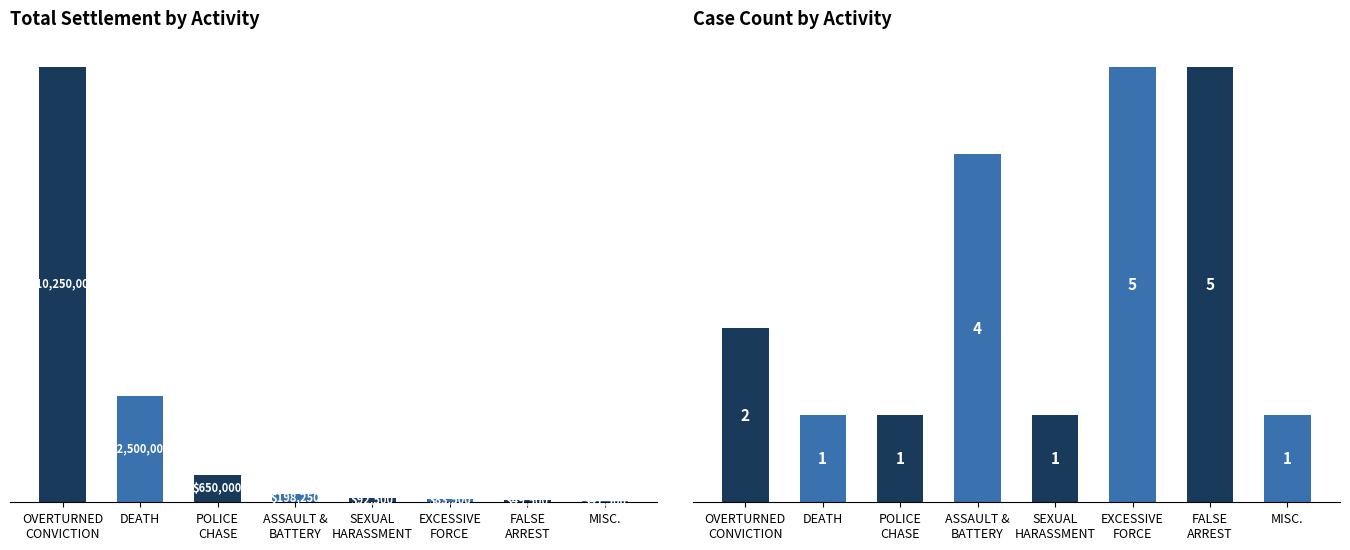

Reading left to right, transcribe all the data shown in this chart.

Settle_Amnt_C: 10250000	2500000	650000	198250	92500	83500	49500	41500
Case Count: 2	1	1	4	1	5	5	1